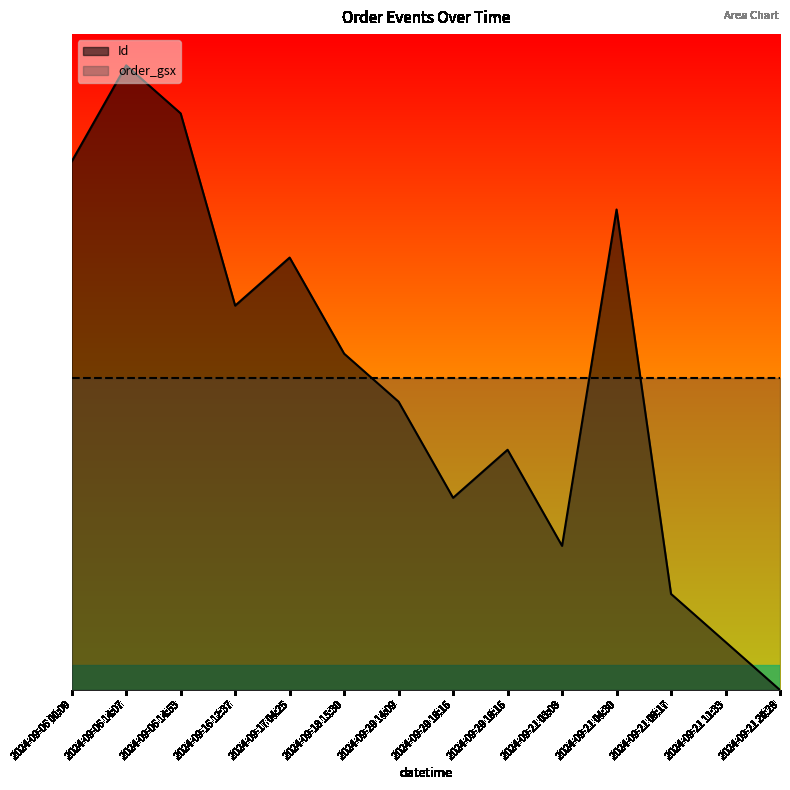

Is it true that the value at 2024-09-21 11:33 is 0.1?

False